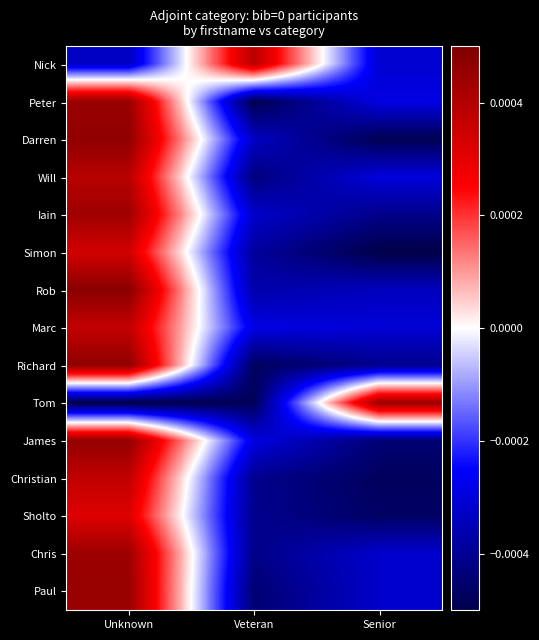

Which label corresponds to the largest value in the chart?

Unknown